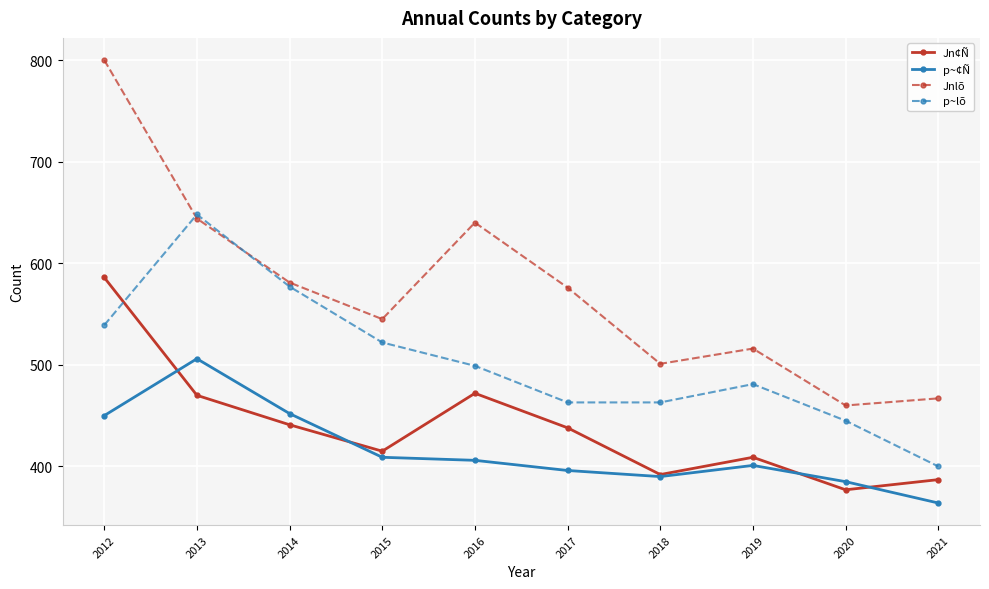

In p~lõ, how many points are higher than both neighbors (excluding endpoints)?

2